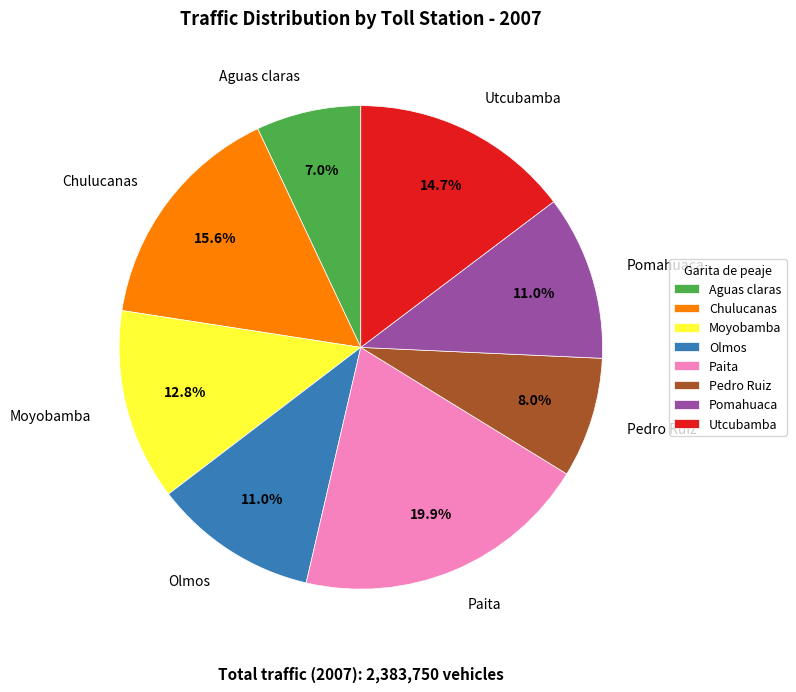

What is the ratio of the value at Pomahuaca to the value at Chulucanas?

0.7